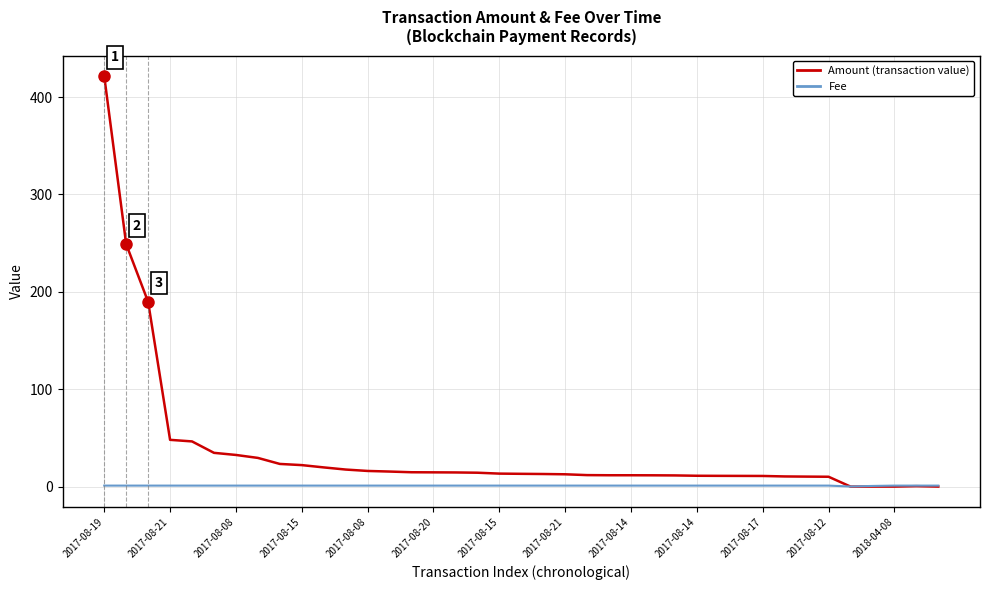

Which series has the widest spread of values?

Amount (transaction value)